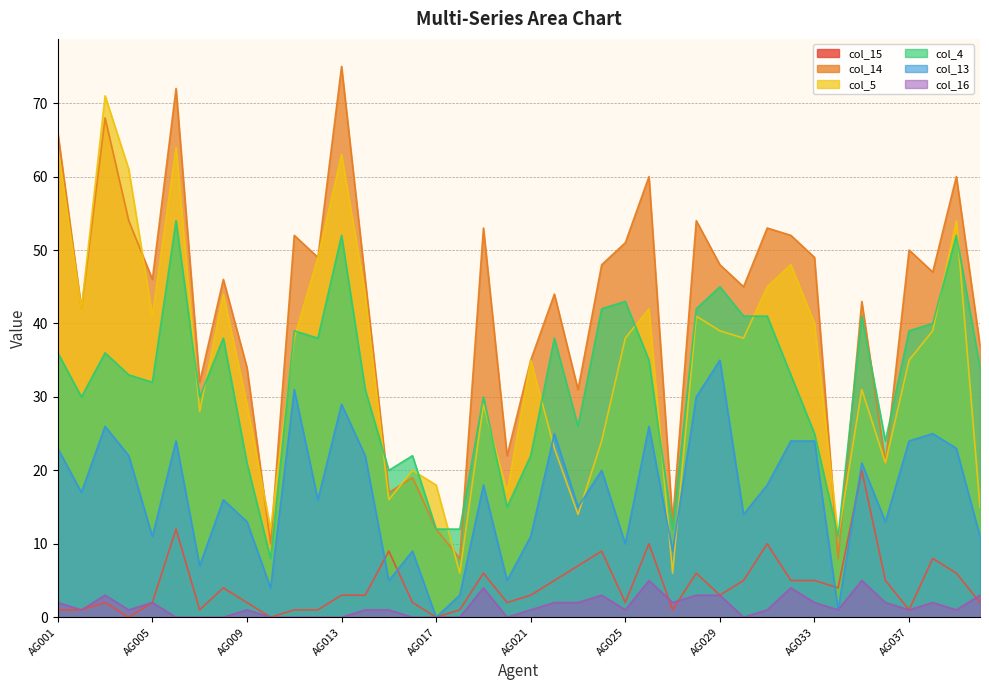

List the labels in order of col_16 value, largest first.

AG026, AG035, AG019, AG032, AG003, AG024, AG028, AG029, AG040, AG001, AG005, AG022, AG023, AG027, AG033, AG036, AG038, AG002, AG004, AG009, AG014, AG015, AG021, AG025, AG031, AG034, AG037, AG039, AG006, AG007, AG008, AG010, AG011, AG012, AG013, AG016, AG017, AG018, AG020, AG030